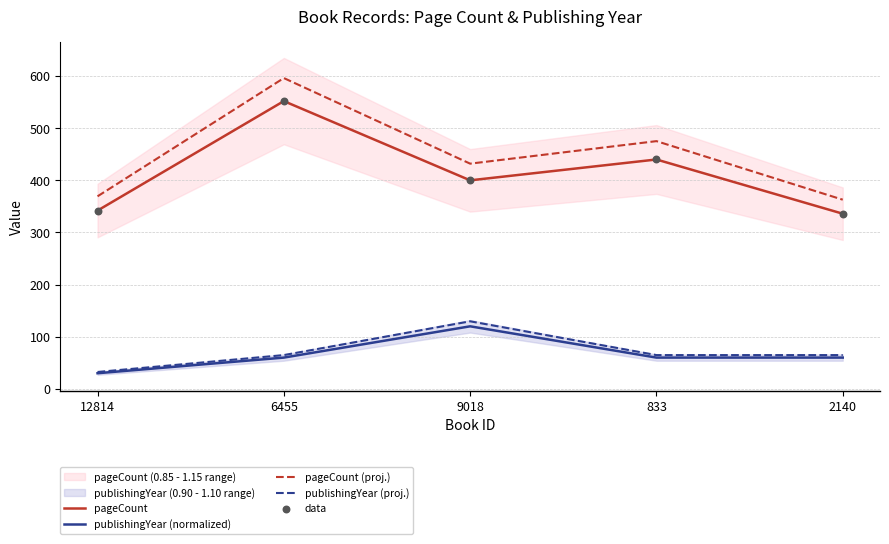

At which category is the sum across all series the highest?

6455